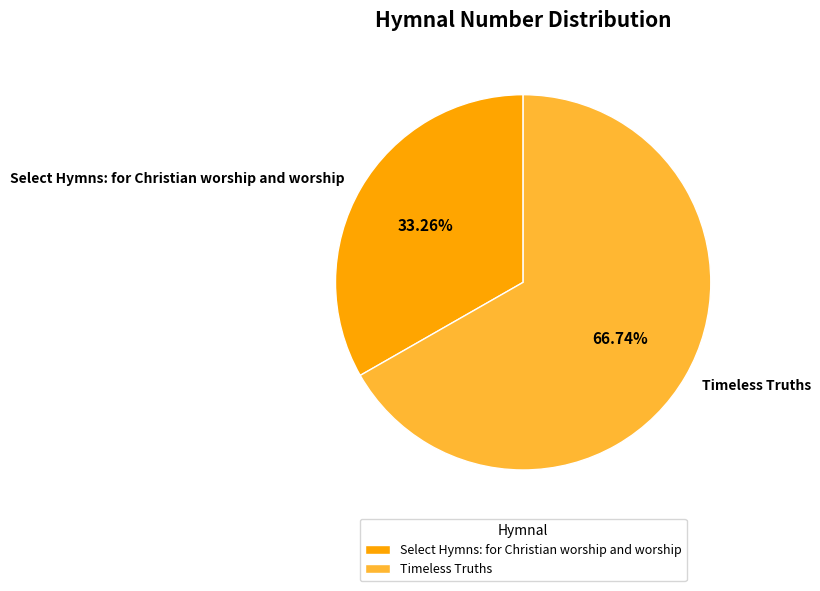

Do Timeless Truths and Select Hymns: for Christian worship and worship together represent more than half of the pie?

Yes